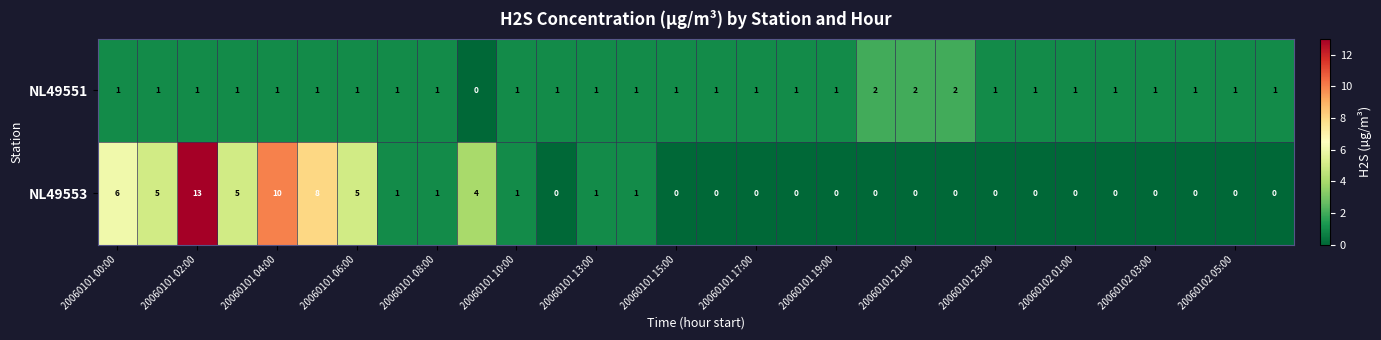

What is the maximum value shown in the chart?

13